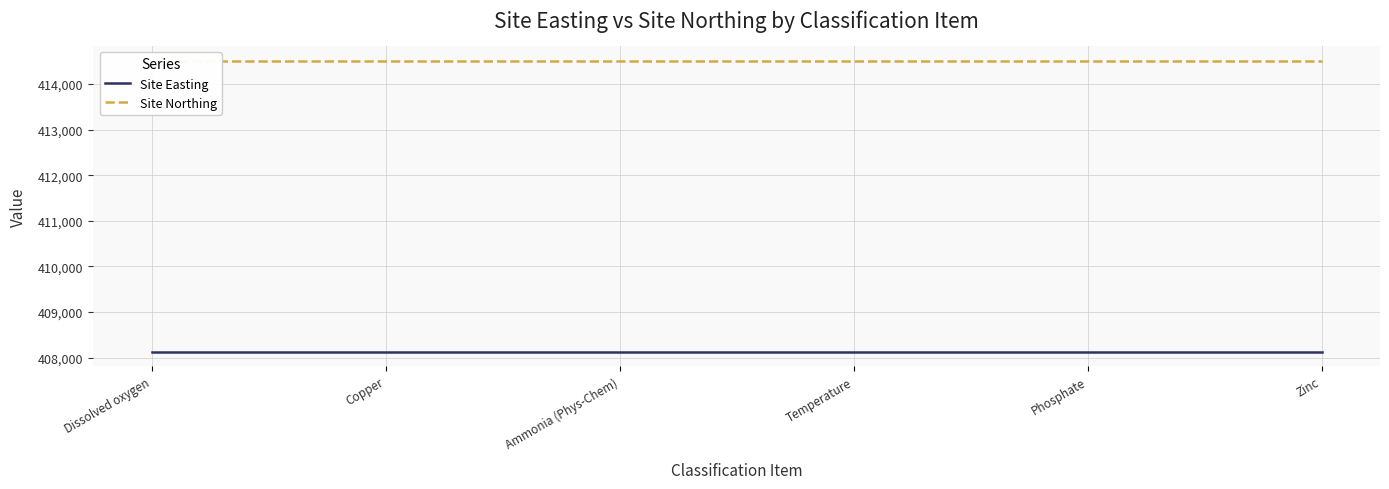

What is the spread (max minus min) of values at Temperature?

6381